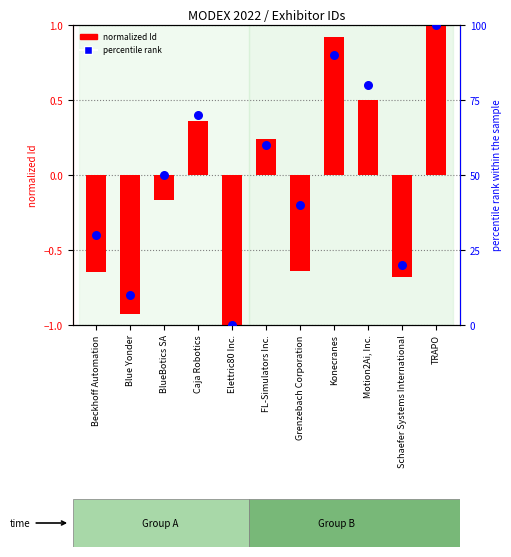

Is the value of normalized Id at Grenzebach Corporation greater than the value of percentile rank at BlueBotics SA?

No